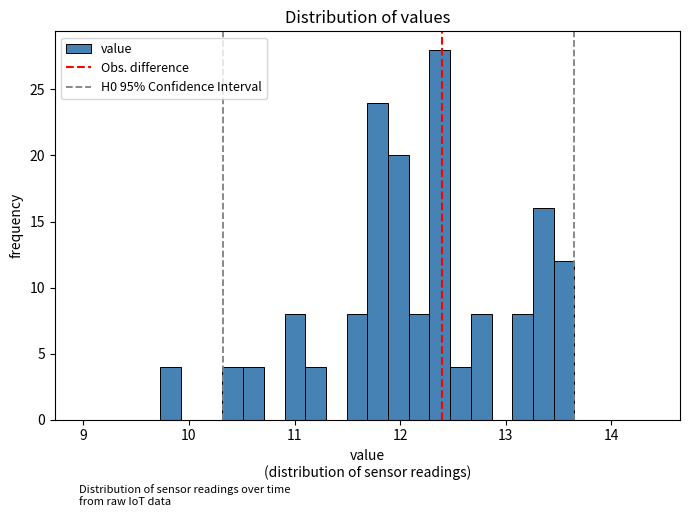

Read against the x-axis, roughly where is the centre of the tallest bar?

12.4